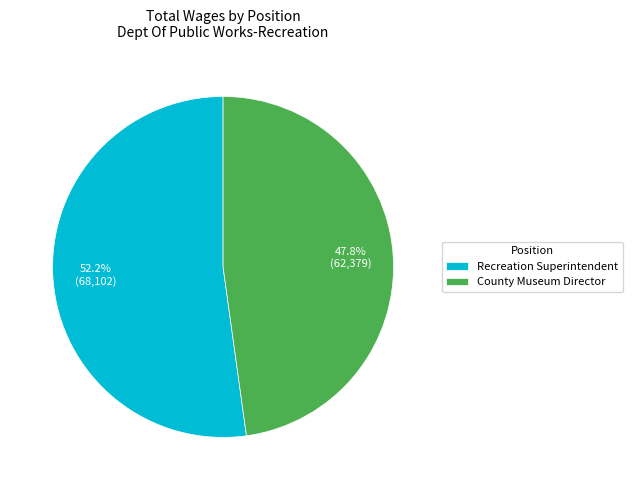

Combined, do County Museum Director and Recreation Superintendent account for over 50%?

Yes